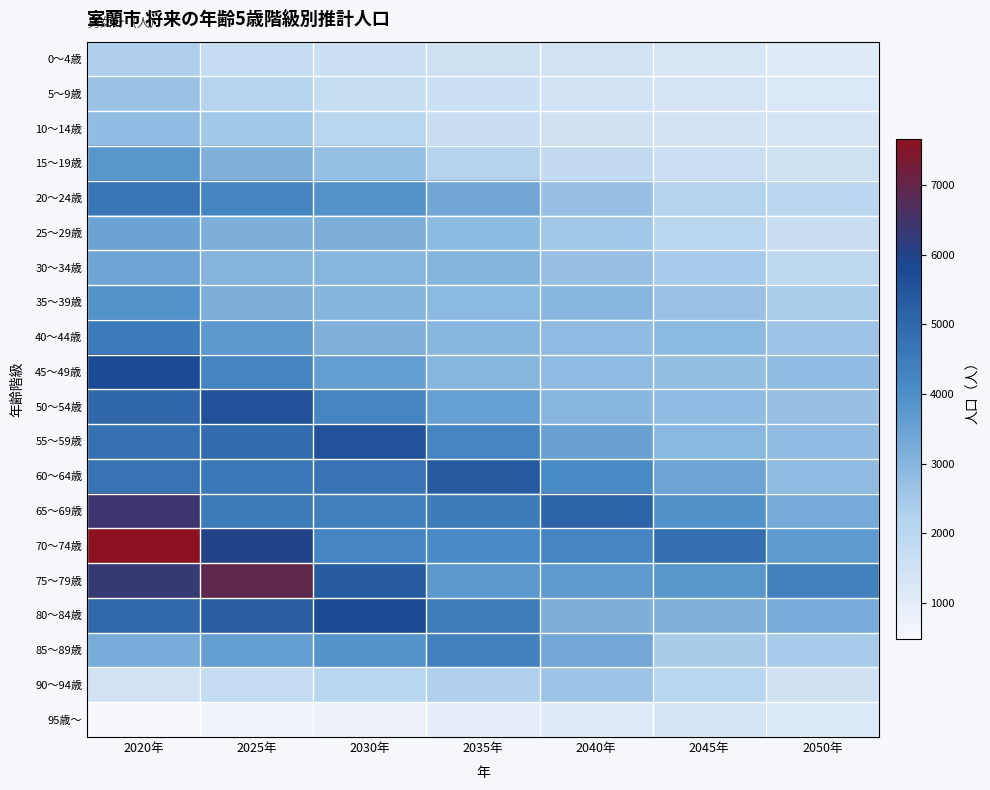

At which category is the sum across all series the highest?

2020年